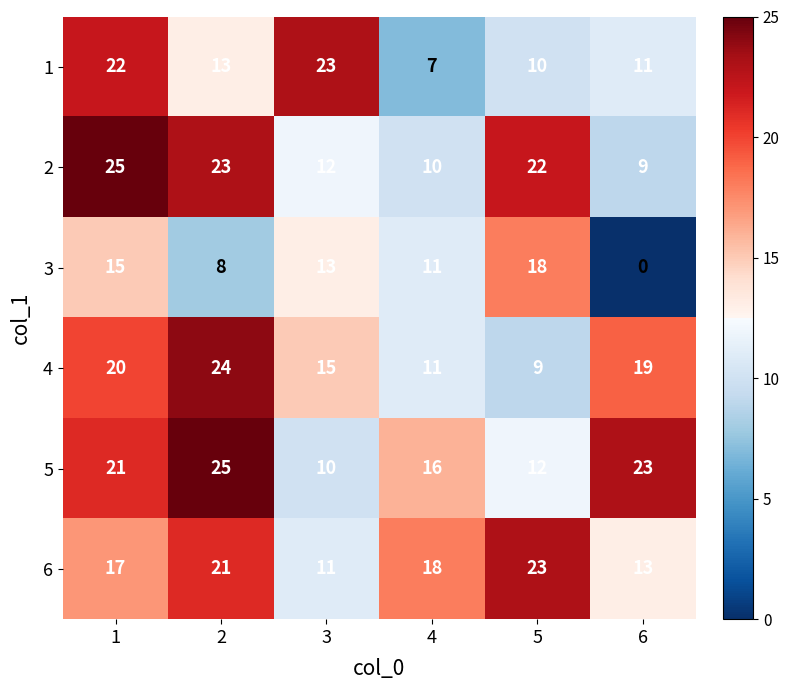

True or false: 6 has a value of 7 at 1.

False